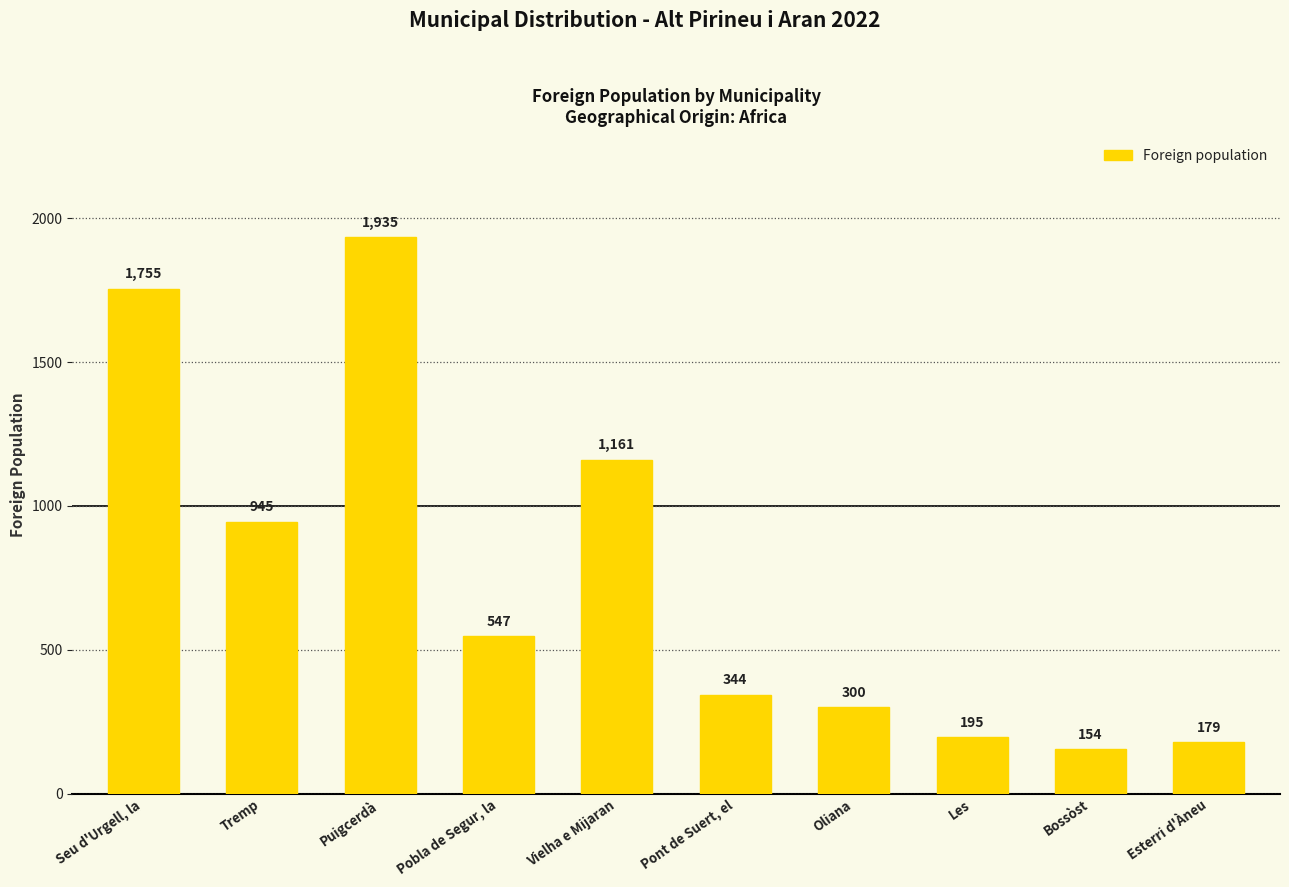

Rank the categories by value from highest to lowest.

Puigcerdà, Seu d'Urgell, la, Vielha e Mijaran, Tremp, Pobla de Segur, la, Pont de Suert, el, Oliana, Les, Esterri d'Àneu, Bossòst